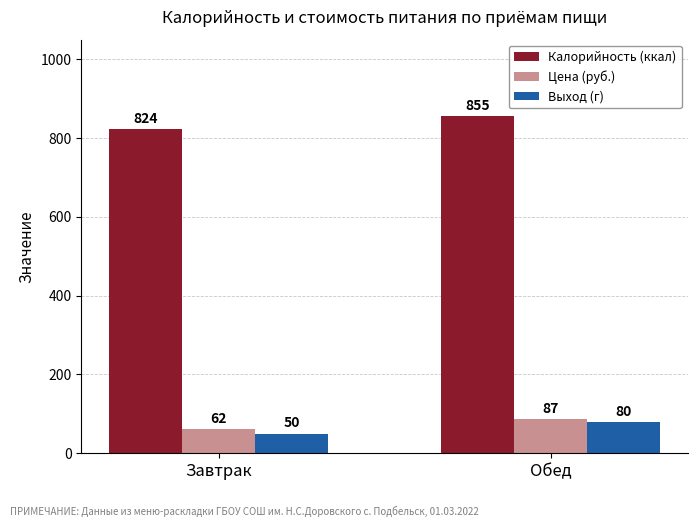

What are all the series names shown in the legend?

Калорийность (ккал), Цена (руб.), Выход (г)